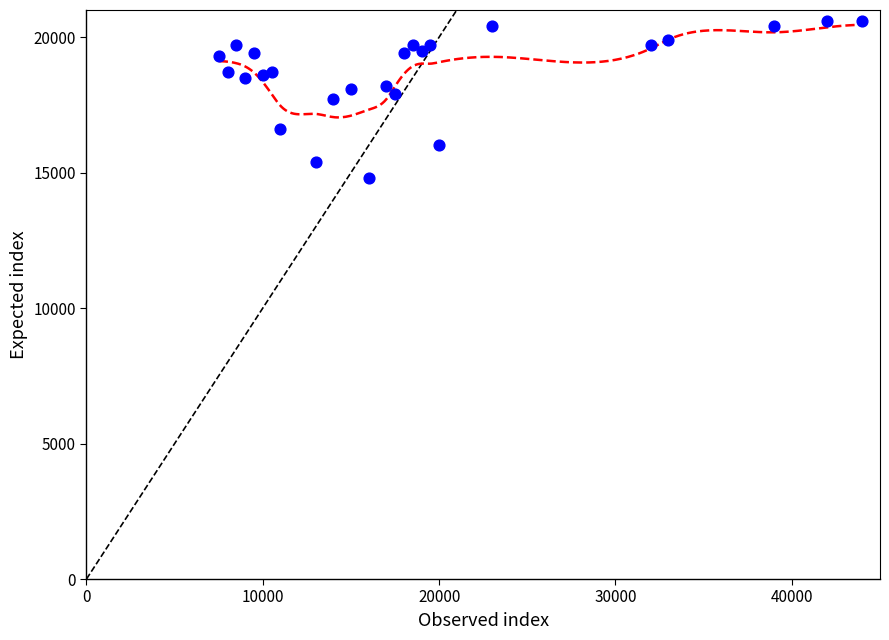

What is the range of Y values (max minus min)?

5800